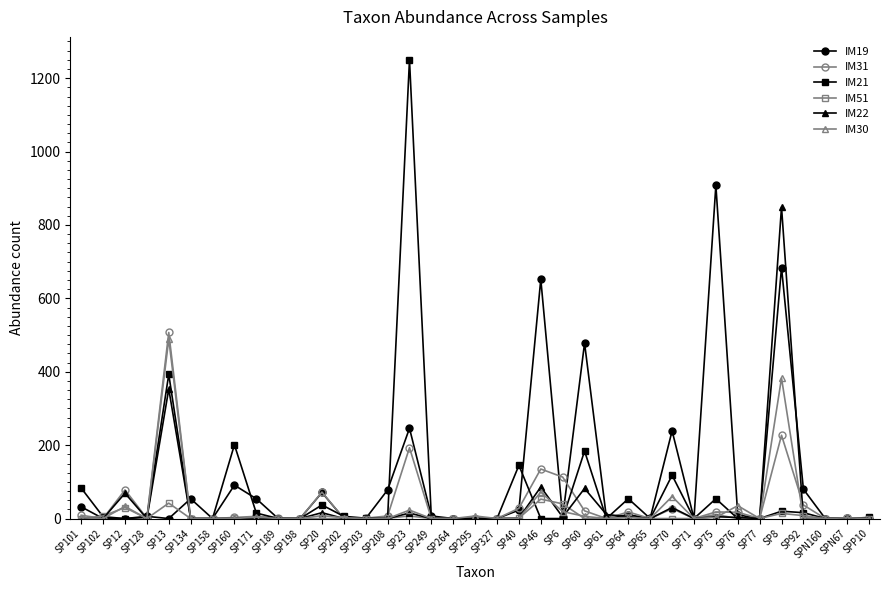

Which category has the highest value in the IM19 series?

SP75